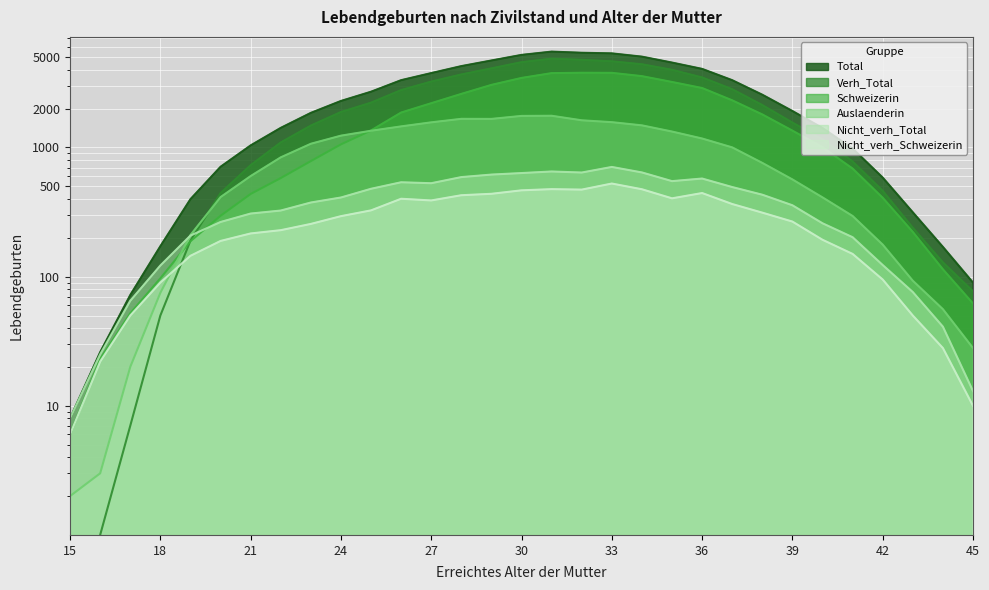

How many lines are shown in the chart?

6